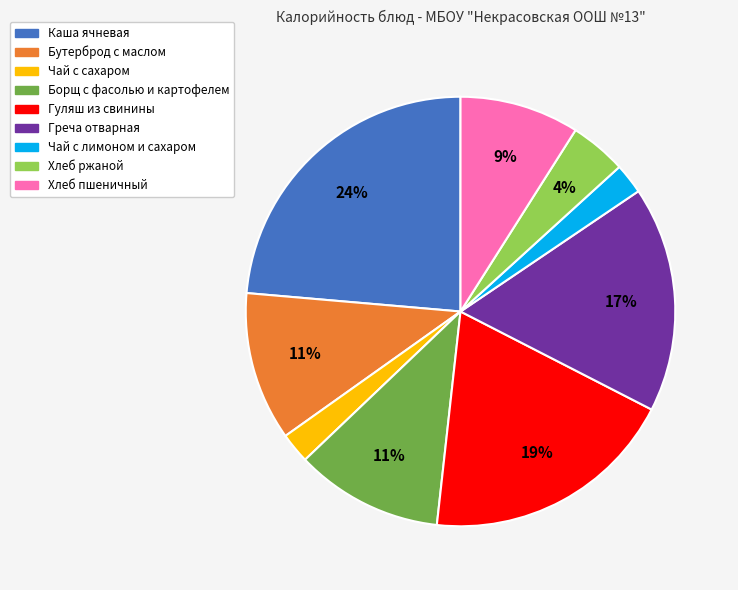

Approximately how many times larger is the value at Бутерброд с маслом compared to Гуляш из свинины?

0.6